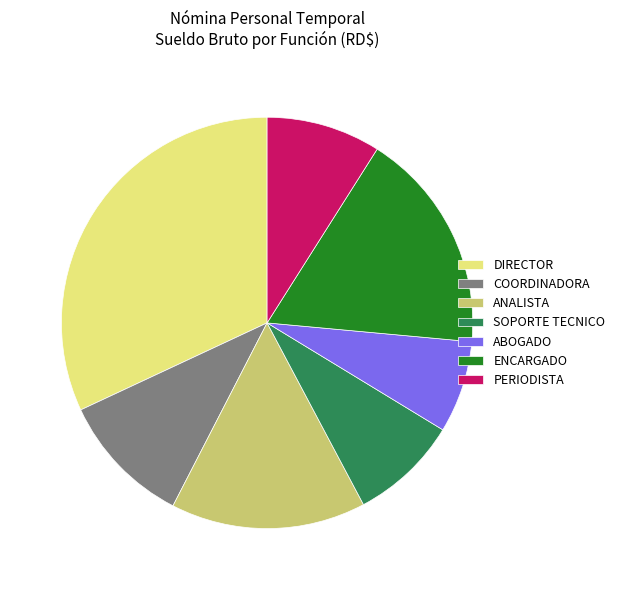

The COORDINADORA slice represents 10% of the pie. True or false?

True